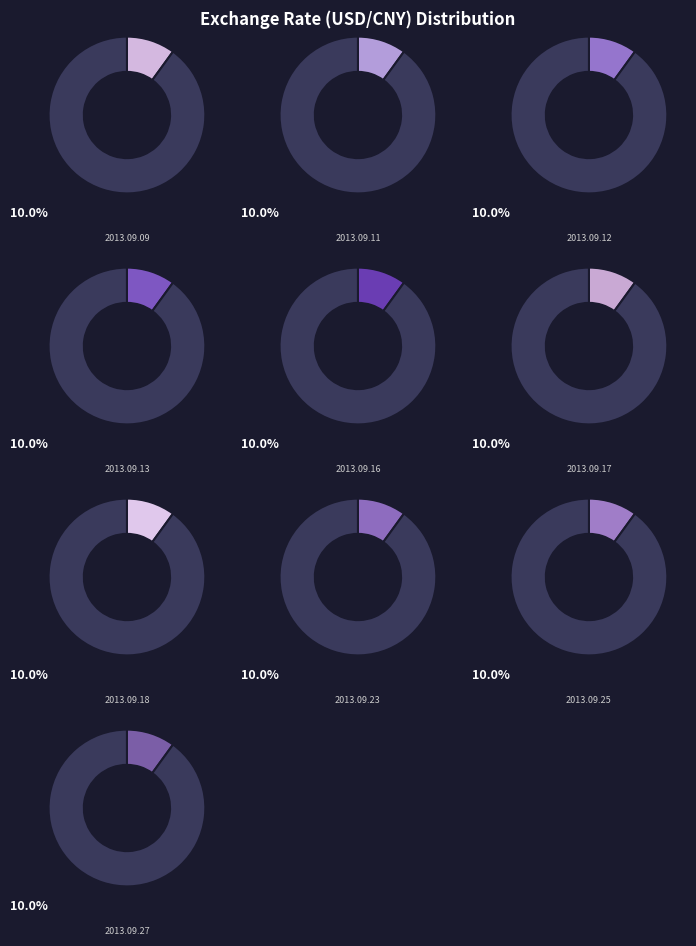

To the nearest percent, what percentage of the pie is 2013.09.13?

10%